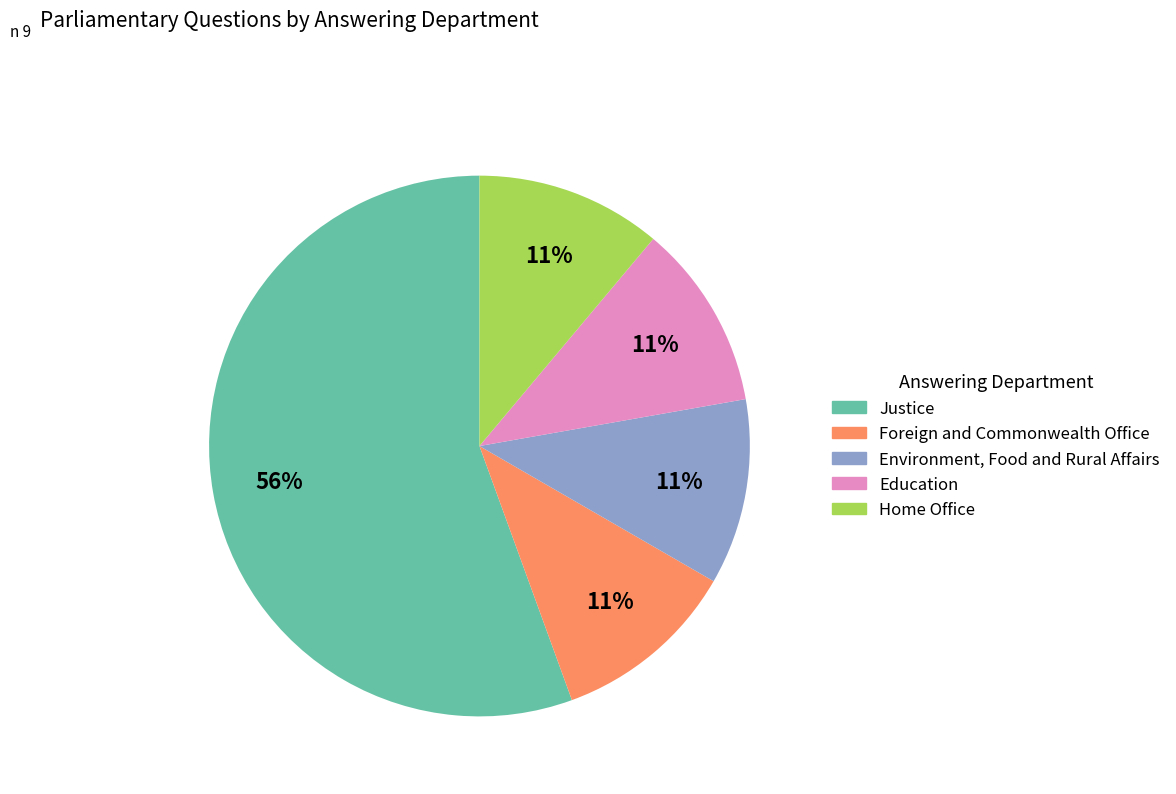

Which category has the biggest portion of the pie?

Justice